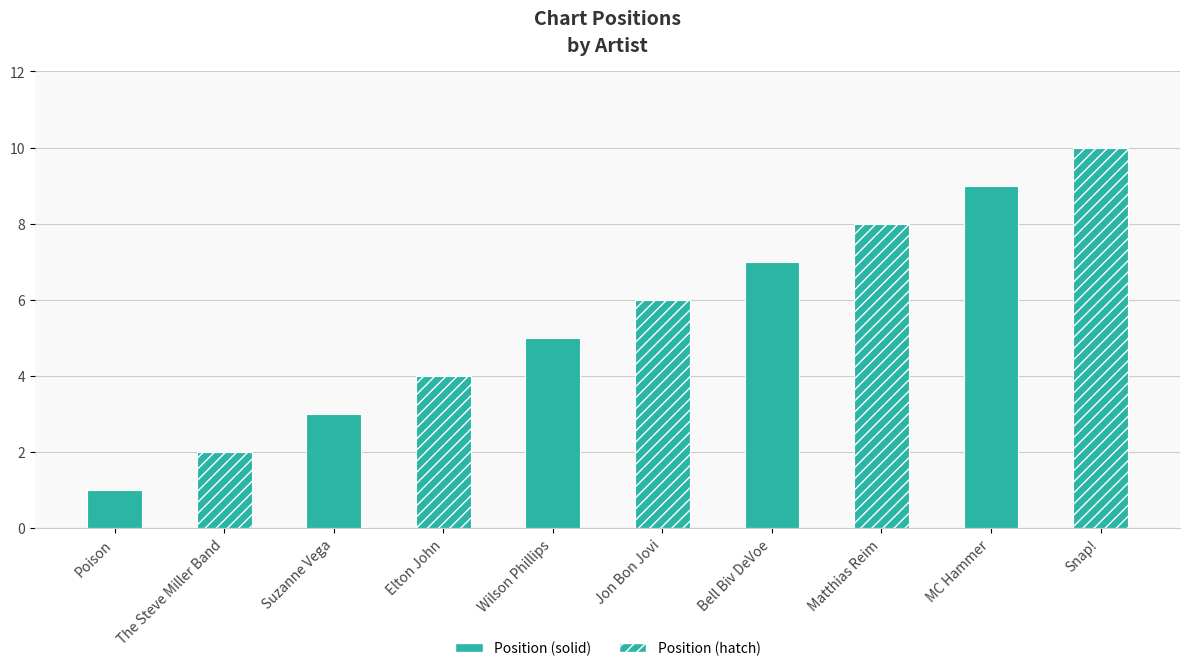

Does the chart contain any negative values?

No